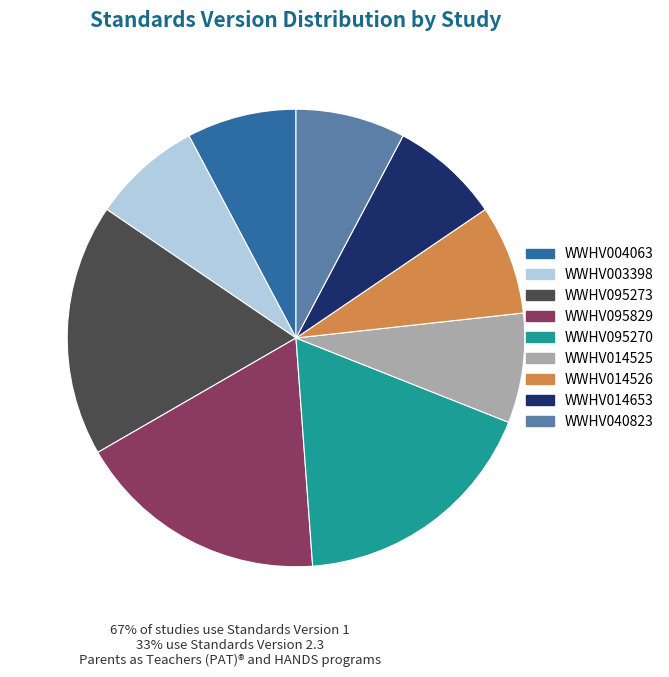

Count the number of slices in the pie.

9